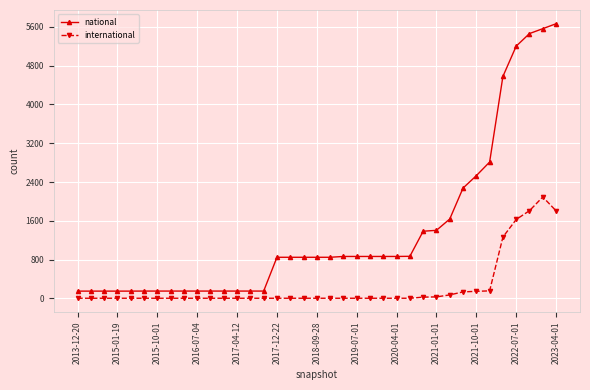

What are all the series names shown in the legend?

national, international